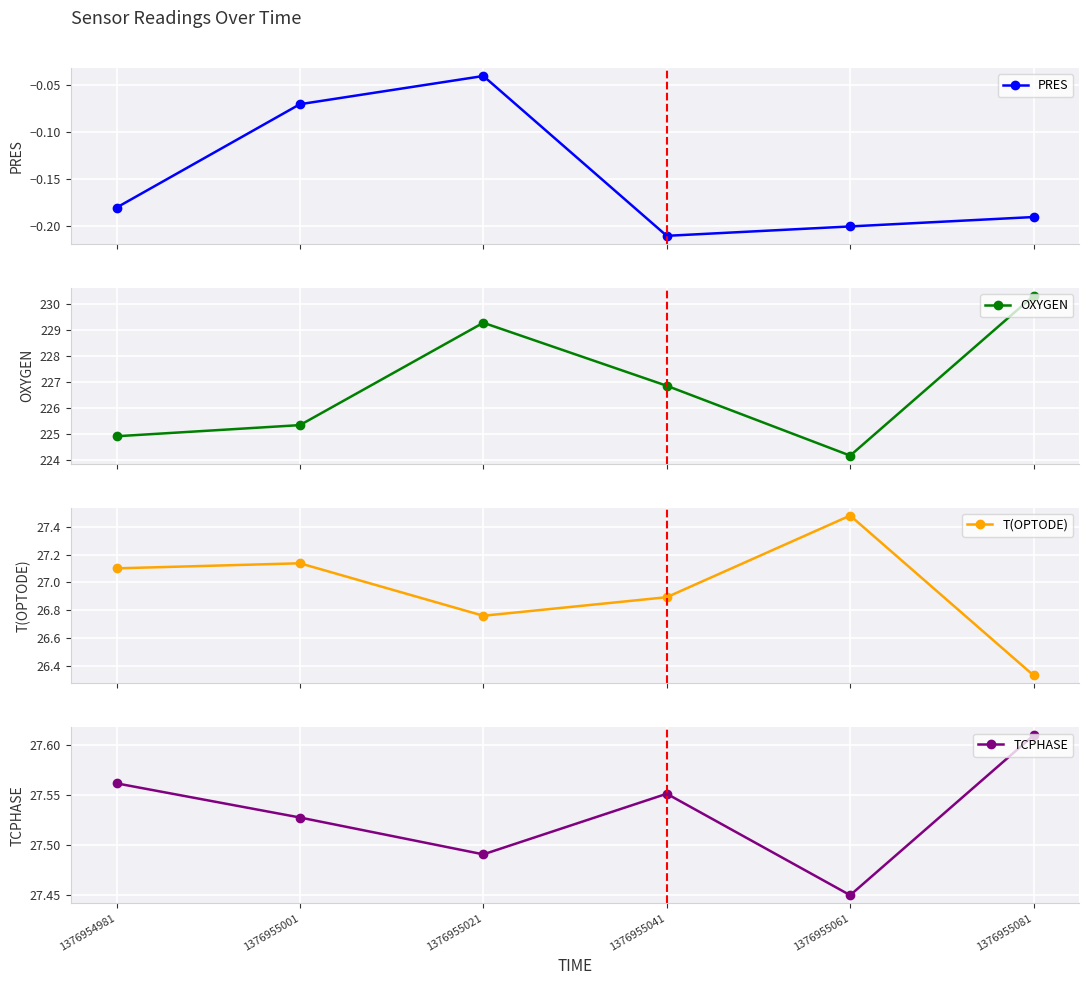

Reading left to right, list all the values displayed in this chart.

PRES: 1376954981=-0.2	1376955001=-0.1	1376955021=-0.0	1376955041=-0.2	1376955061=-0.2	1376955081=-0.2
OXYGEN: 1376954981=224.9	1376955001=225.3	1376955021=229.3	1376955041=226.8	1376955061=224.2	1376955081=230.3
T(OPTODE): 1376954981=27.1	1376955001=27.1	1376955021=26.8	1376955041=26.9	1376955061=27.5	1376955081=26.3
TCPHASE: 1376954981=27.6	1376955001=27.5	1376955021=27.5	1376955041=27.6	1376955061=27.4	1376955081=27.6